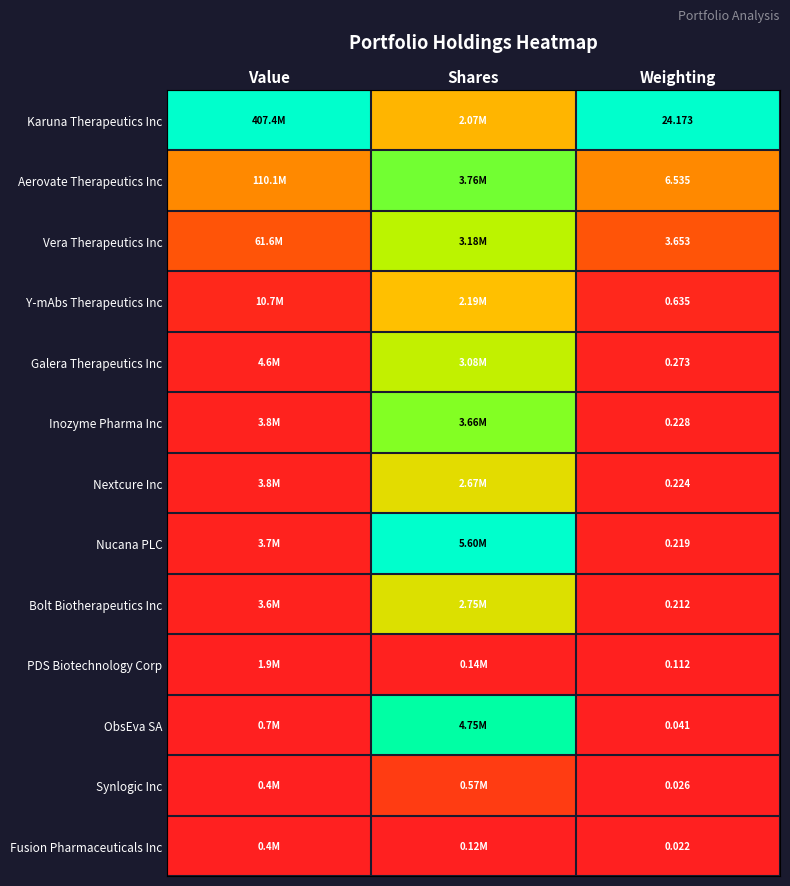

Is the value of ObsEva SA at Weighting greater than the value of Aerovate Therapeutics Inc at Weighting?

No